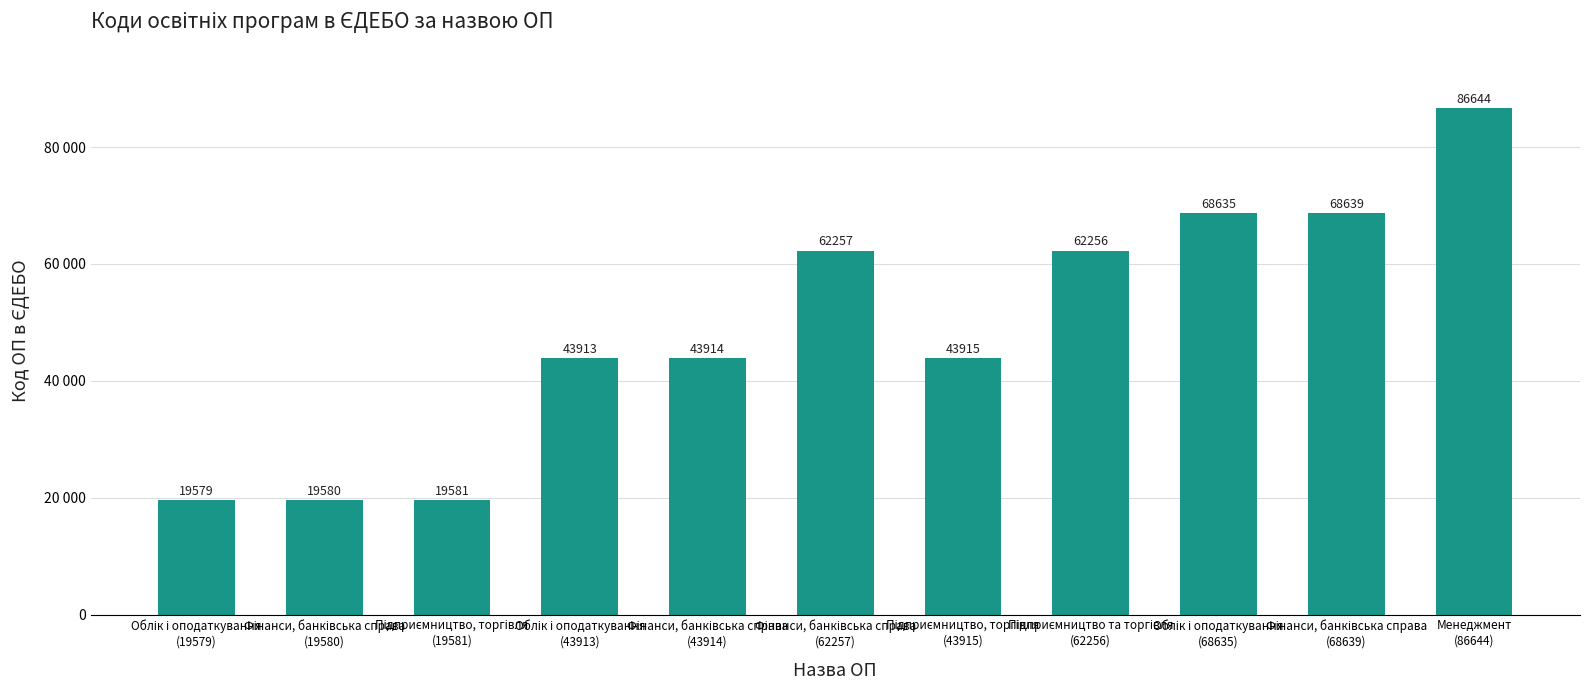

List the labels in order of value, largest first.

Менеджмент
(86644), Фінанси, банківська справа
(68639), Облік і оподаткування
(68635), Фінанси, банківська справа
(62257), Підприємництво та торгівля
(62256), Підприємництво, торгівля
(43915), Фінанси, банківська справа
(43914), Облік і оподаткування
(43913), Підприємництво, торгівля
(19581), Фінанси, банківська справа
(19580), Облік і оподаткування
(19579)